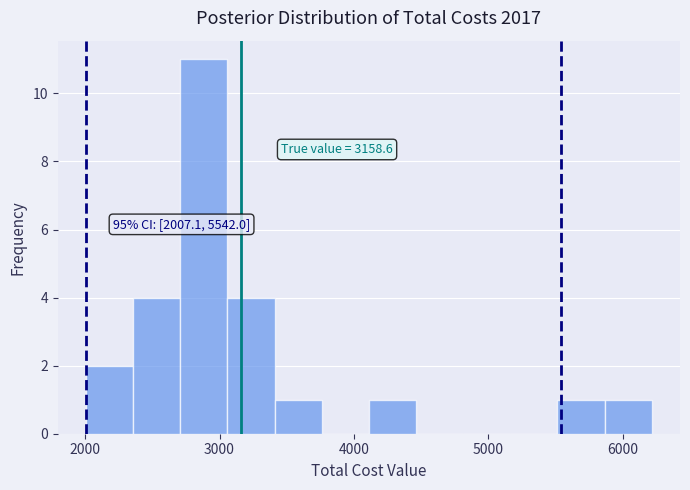

Around what value on the x-axis is the tallest bar? Give the approximate position of its centre, as read against the axis.

2900